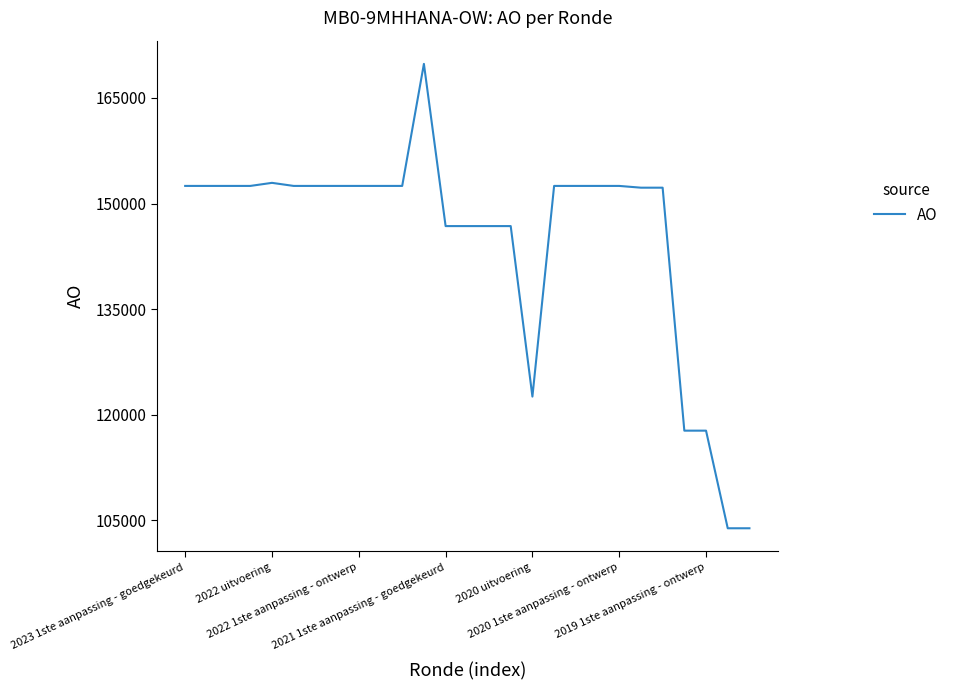

How many lines are shown in the chart?

1